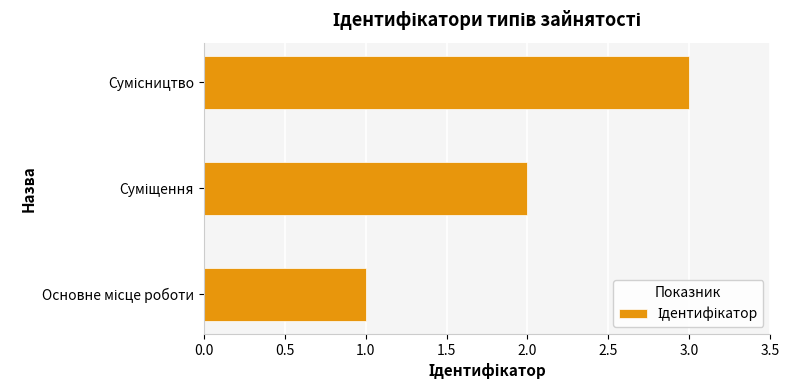

How many values are below 2?

1